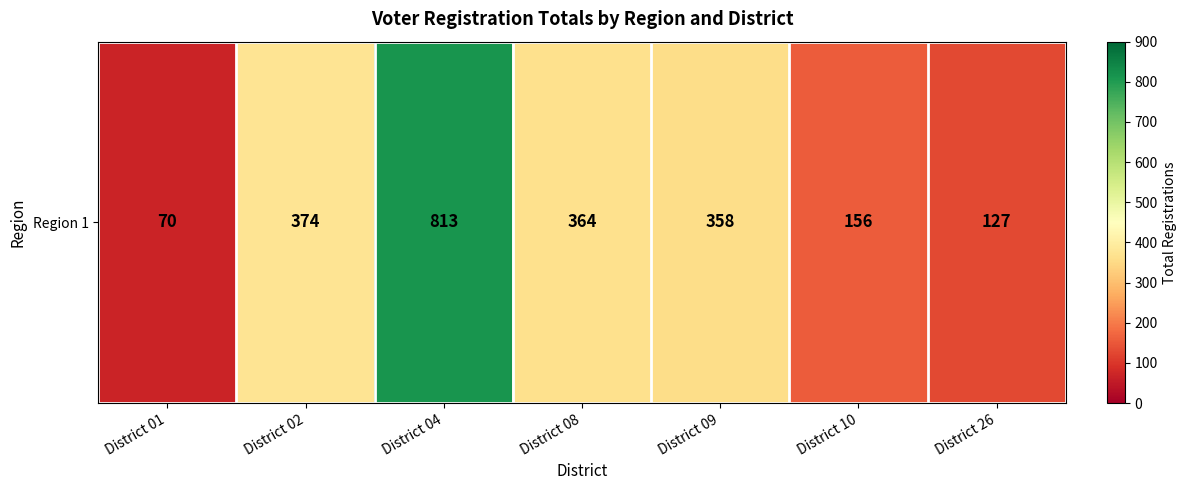

Approximately how many times larger is the value at District 04 compared to District 02?

2.2